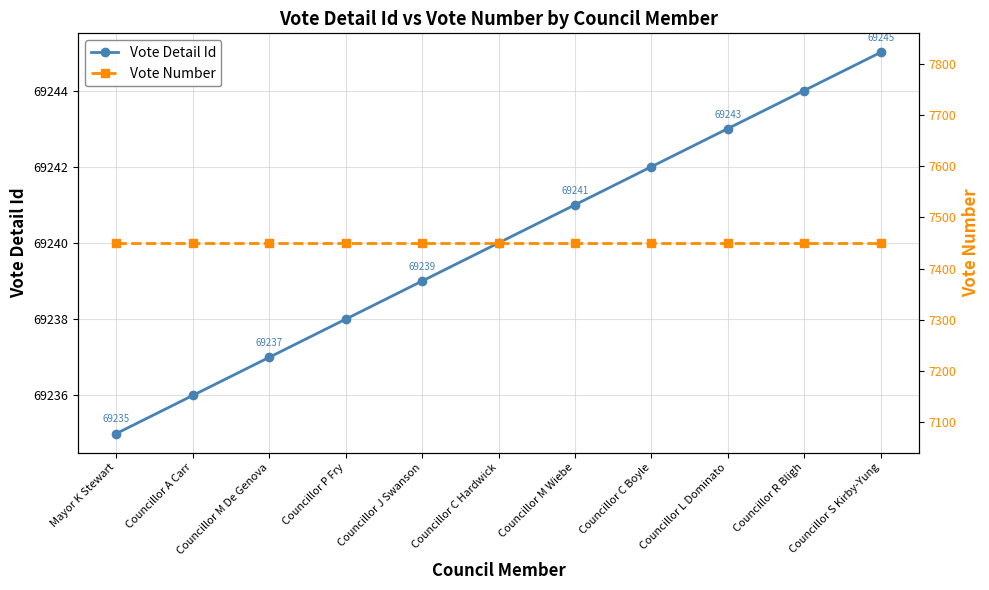

Rank the series by their average value, from highest to lowest.

Vote Detail Id, Vote Number